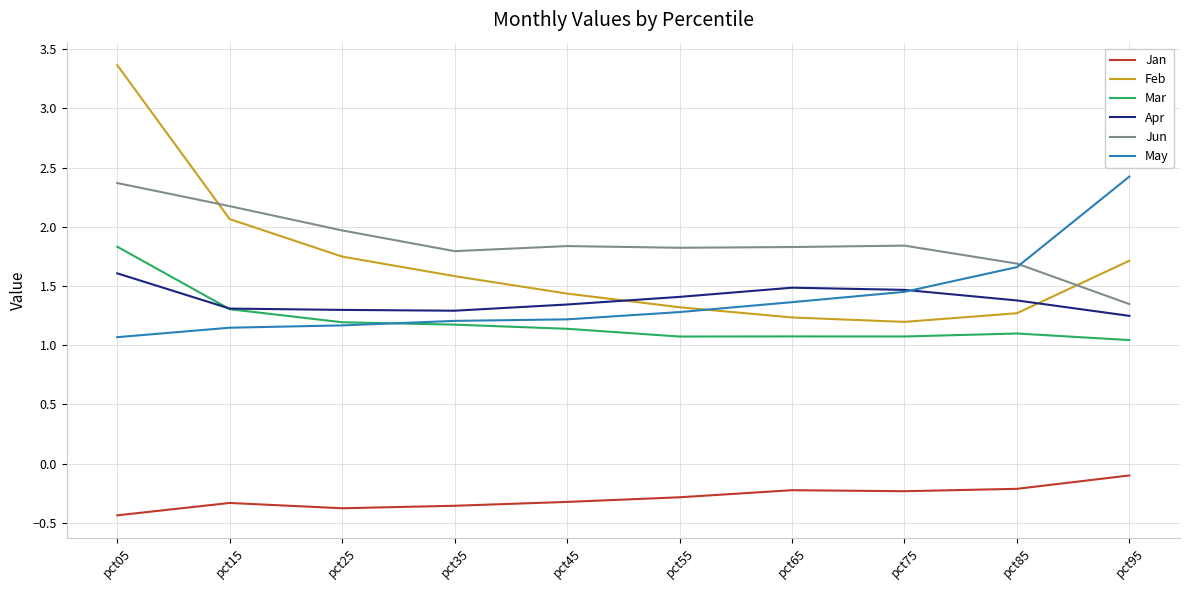

At pct05, list the series in order from smallest to largest.

Jan, May, Apr, Mar, Jun, Feb